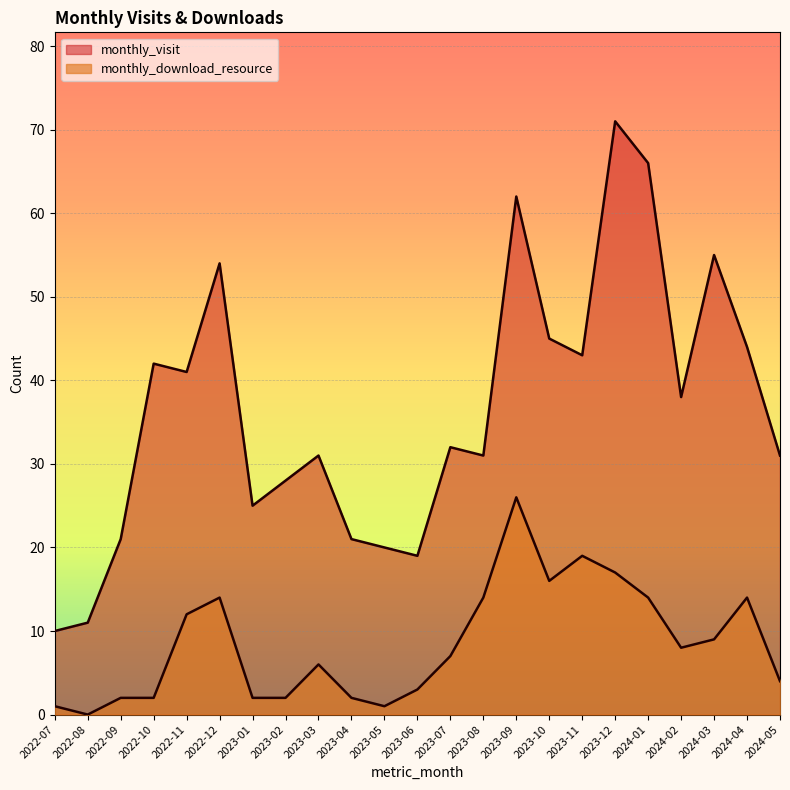

At which category is the sum across all series the highest?

2023-09